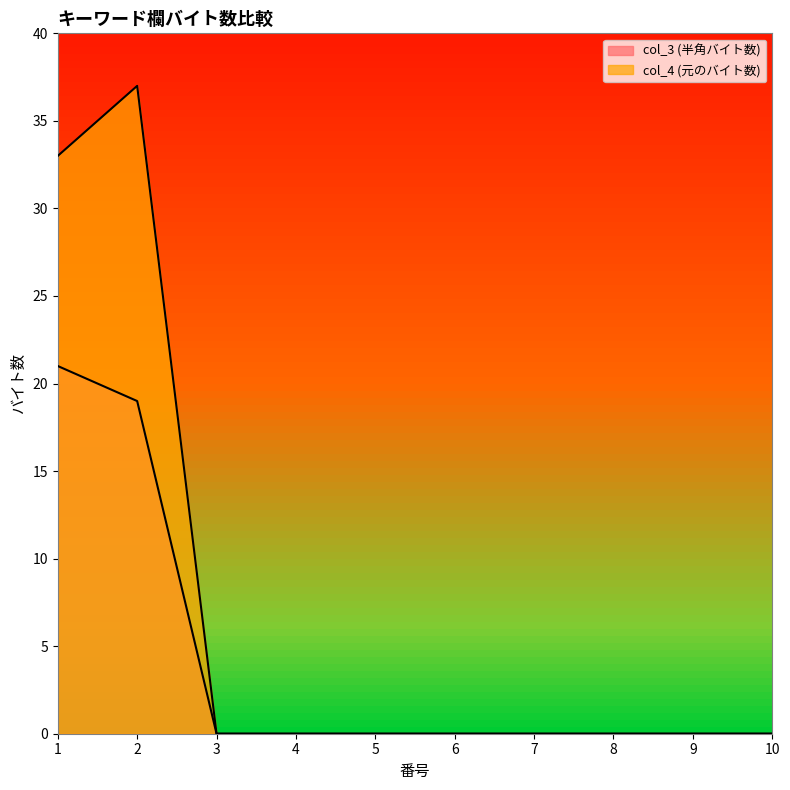

True or false: col_4 (元のバイト数) and col_3 (半角バイト数) cross at least once.

False